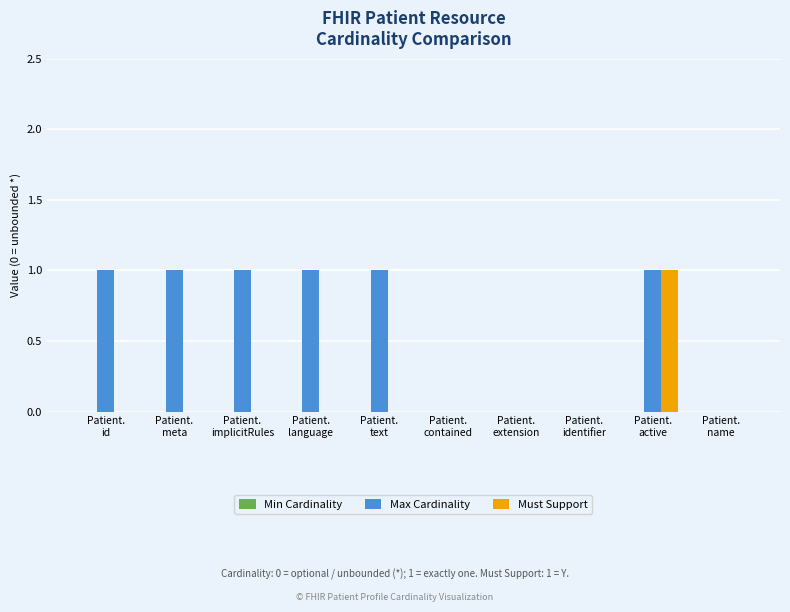

Which series changed the most between Patient.
implicitRules and Patient.
extension?

Max Cardinality